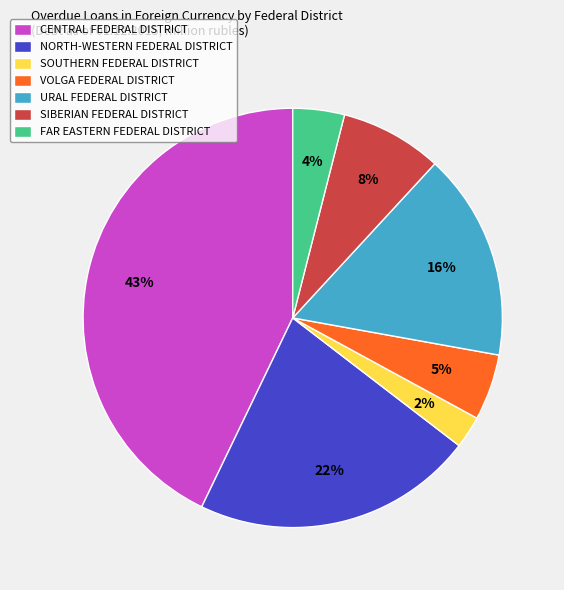

Which slice is the smallest?

SOUTHERN FEDERAL DISTRICT